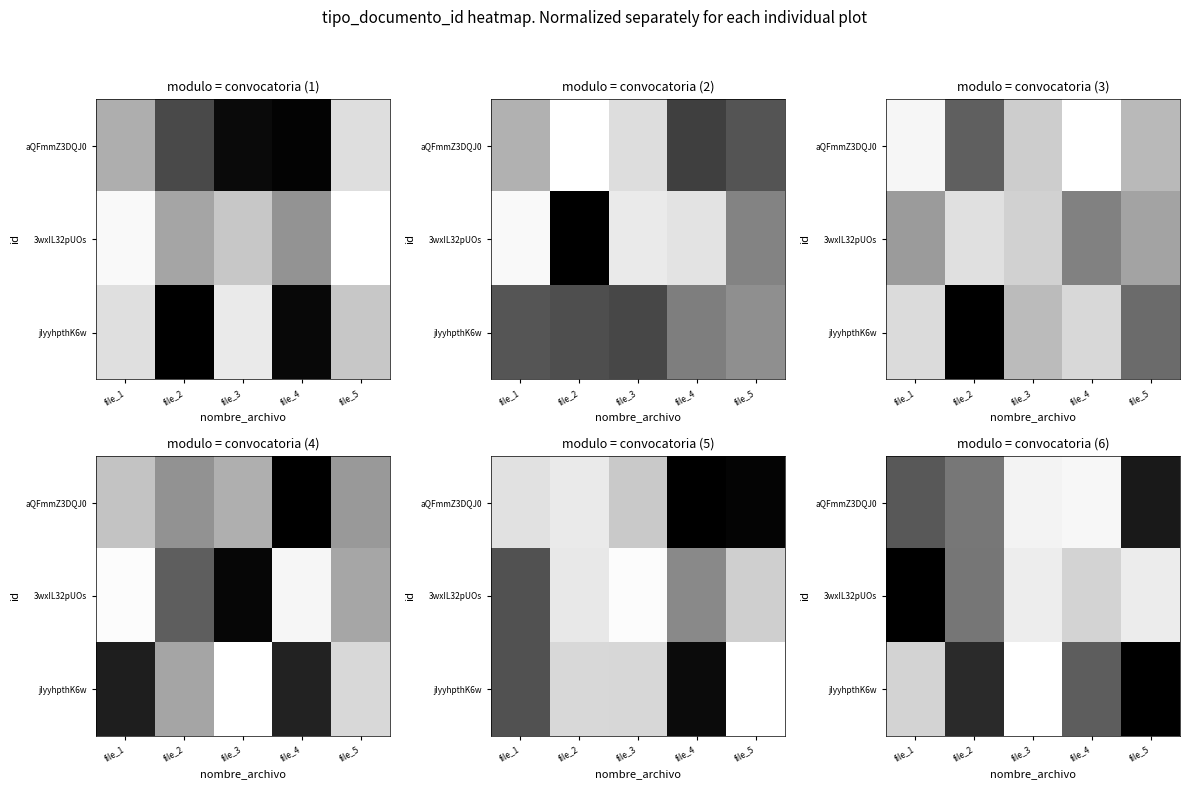

How many data points does each series have?

5